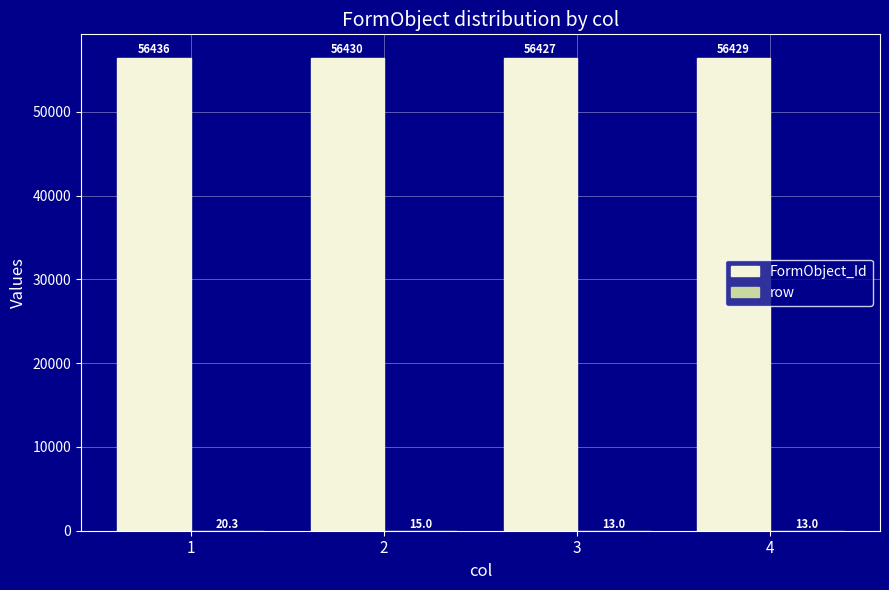

True or false: FormObject_Id has a value of 56426.7 at 3.

True